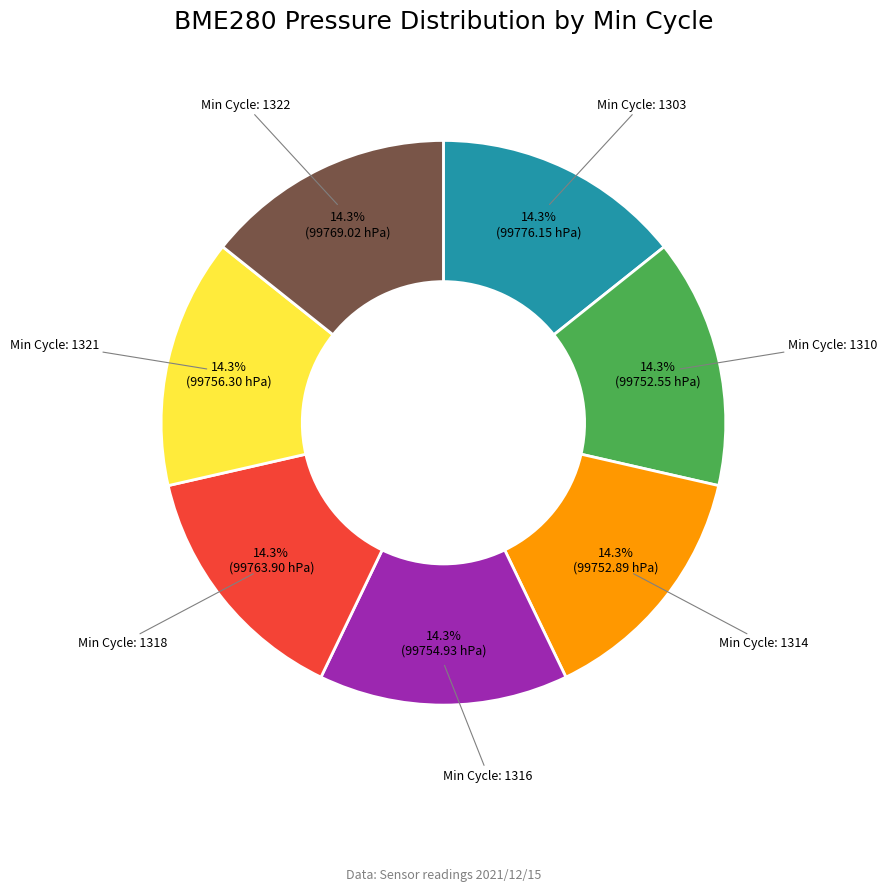

Does any single category account for the majority?

No